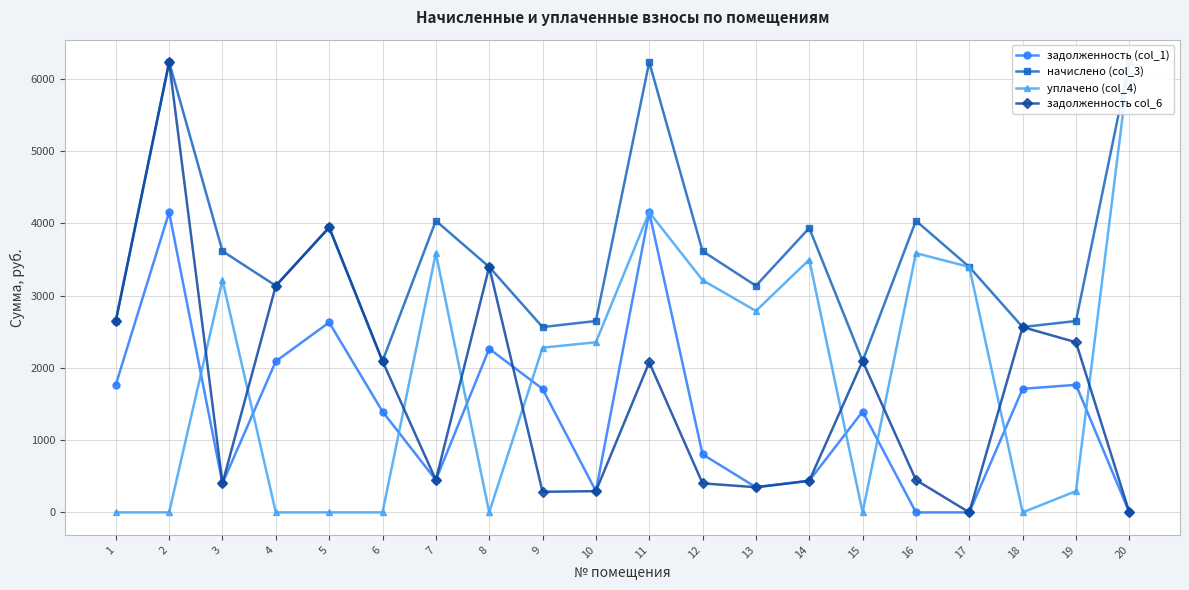

Reading left to right, extract all data points from this chart.

задолженность (col_1): 1=1765.3	2=4152.5	3=401.6	4=2090.3	5=2628.3	6=1395.4	7=448.3	8=2264.0	9=1709.2	10=294.2	11=4152.5	12=803.2	13=348.4	14=437.1	15=1395.4	16=0.0	17=0.0	18=1709.2	19=1765.3	20=0.0
начислено (col_3): 1=2647.9	2=6228.8	3=3614.6	4=3135.4	5=3942.4	6=2093.1	7=4034.9	8=3396.1	9=2563.8	10=2647.9	11=6228.8	12=3614.6	13=3135.4	14=3934.0	15=2093.1	16=4034.9	17=3396.1	18=2563.8	19=2647.9	20=6228.8
уплачено (col_4): 1=0.0	2=0.0	3=3213.0	4=0.0	5=0.0	6=0.0	7=3586.6	8=0.0	9=2279.0	10=2353.7	11=4152.5	12=3213.0	13=2787.0	14=3496.9	15=0.0	16=3586.6	17=3396.1	18=0.0	19=294.2	20=6228.8
задолженность col_6: 1=2647.9	2=6228.8	3=401.6	4=3135.4	5=3942.4	6=2093.1	7=448.3	8=3396.1	9=284.9	10=294.2	11=2076.3	12=401.6	13=348.4	14=437.1	15=2093.1	16=448.3	17=0.0	18=2563.8	19=2353.7	20=0.0